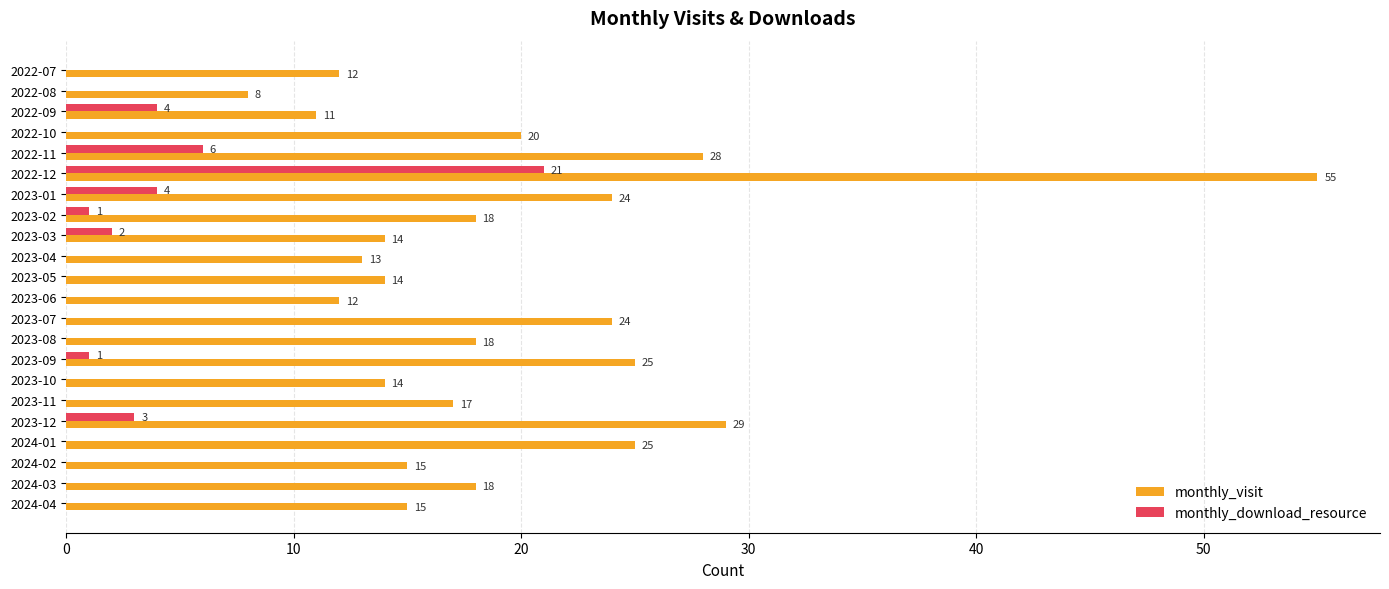

Between 2023-03 and 2024-03, which series saw the biggest shift?

monthly_visit